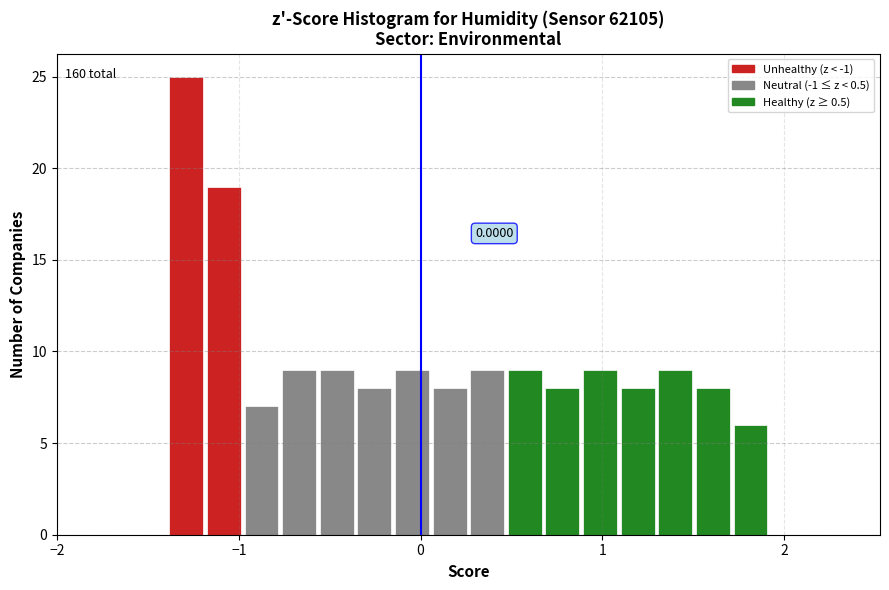

Around what value on the x-axis is the tallest bar? Give the approximate position of its centre, as read against the axis.

-1.3